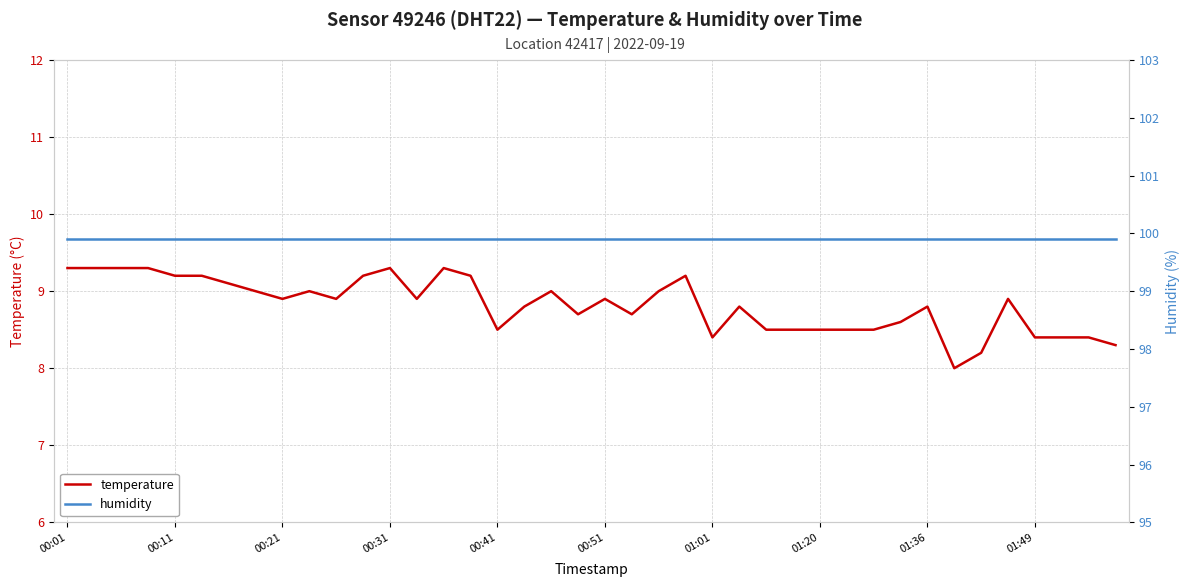

Between 30 and 38, which series saw the biggest shift?

temperature